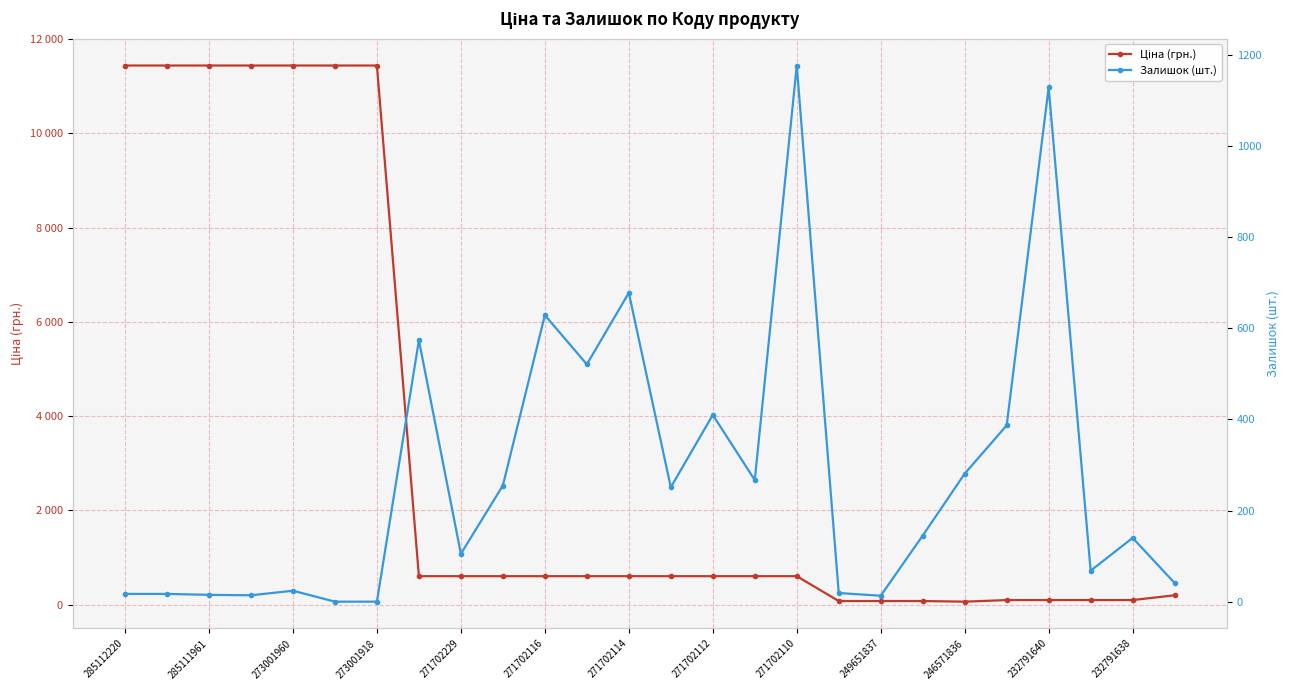

How many values in the Ціна (грн.) series are below 603?

9